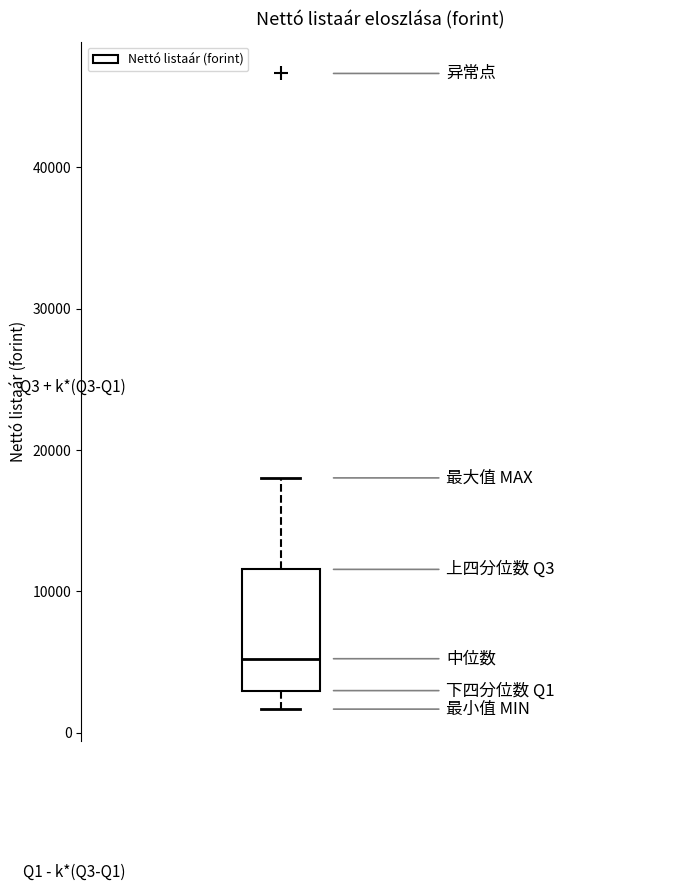

Read this box plot against the y-axis: the position of the median line, the range covered by the box, and the ends of both whiskers. The values are not printed on the chart, so give them approximately, as read against the axis.

median 5000, box 3000 to 12000, whiskers 2000 to 18000